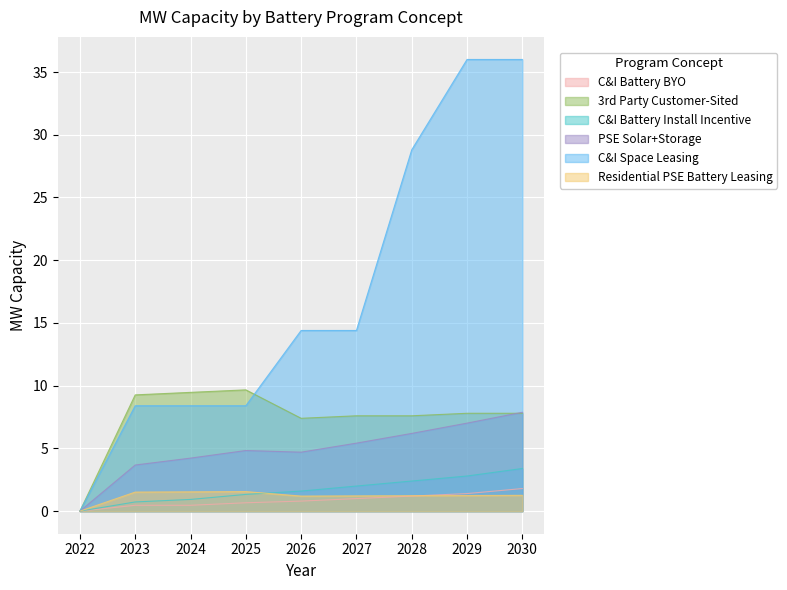

How many lines are shown in the chart?

6